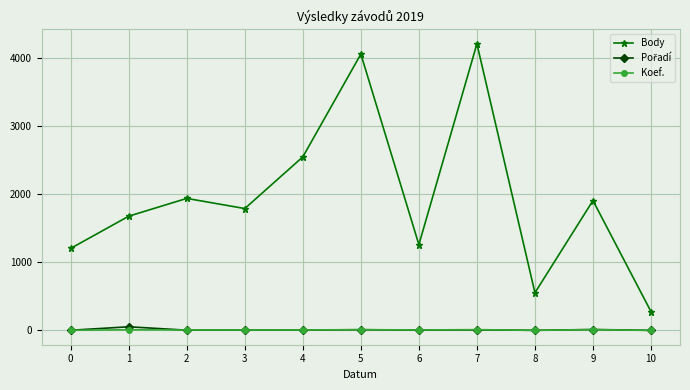

At how many categories does at least one series exceed 4207?

1